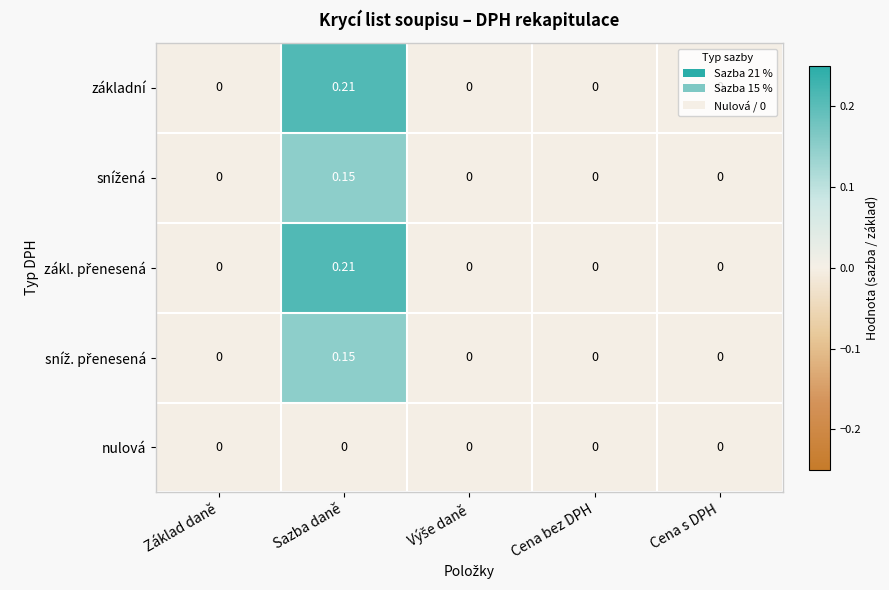

Which label corresponds to the largest value in the chart?

Sazba daně